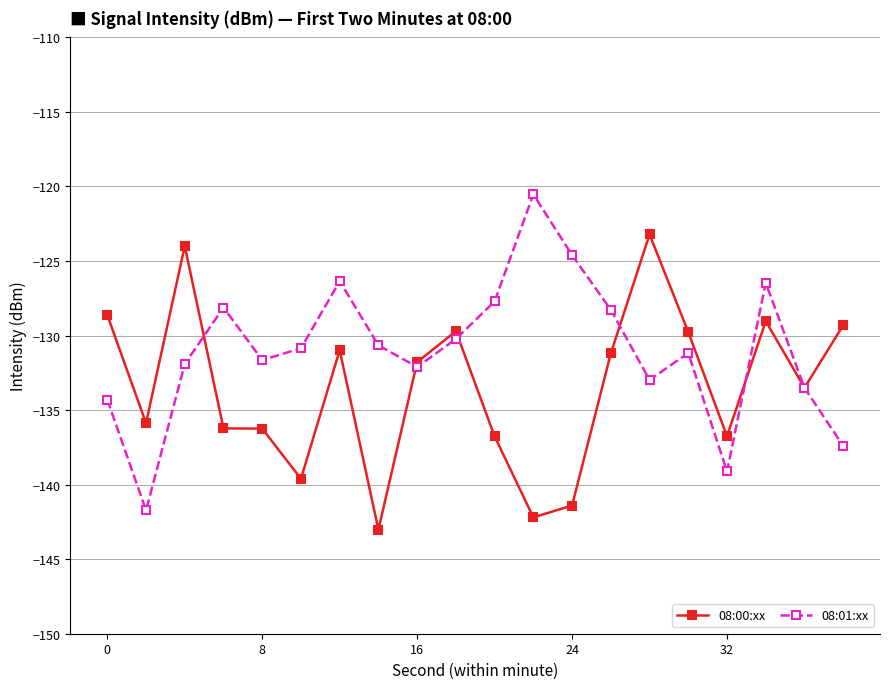

What is the lowest value of the 08:01:xx series?

-141.7